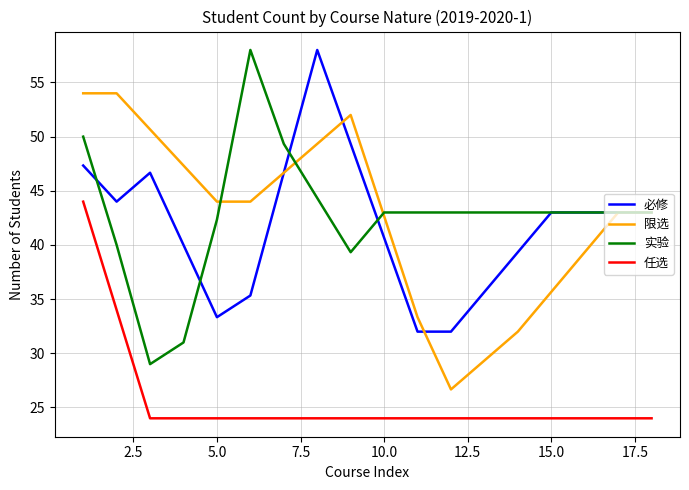

True or false: 实验 and 必修 intersect in this chart.

True